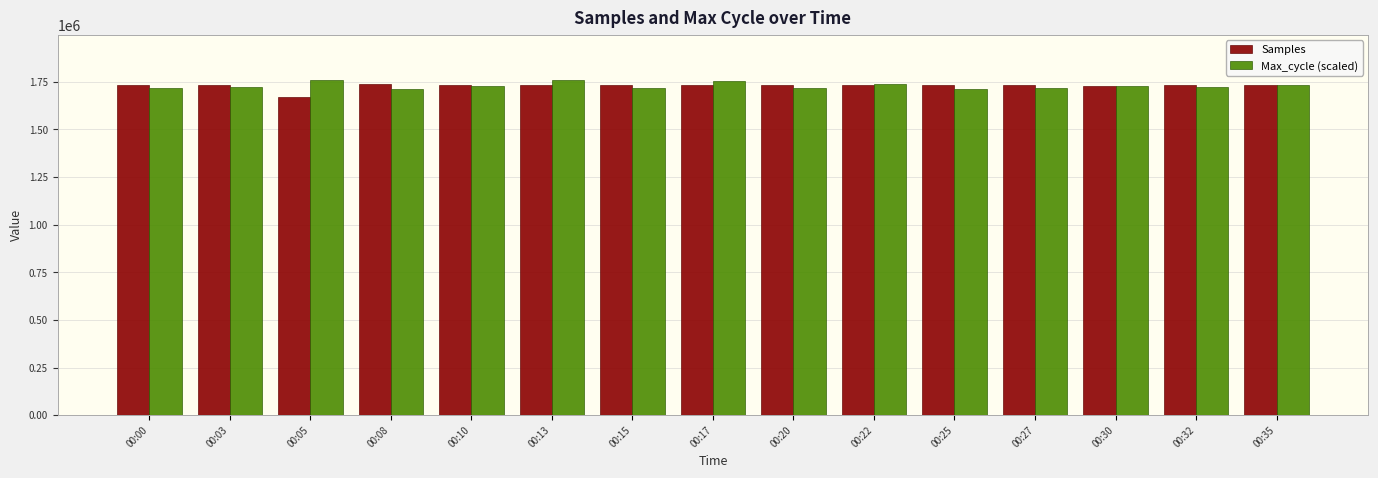

What is the sum of all Max_cycle (scaled) values?

25914342.0